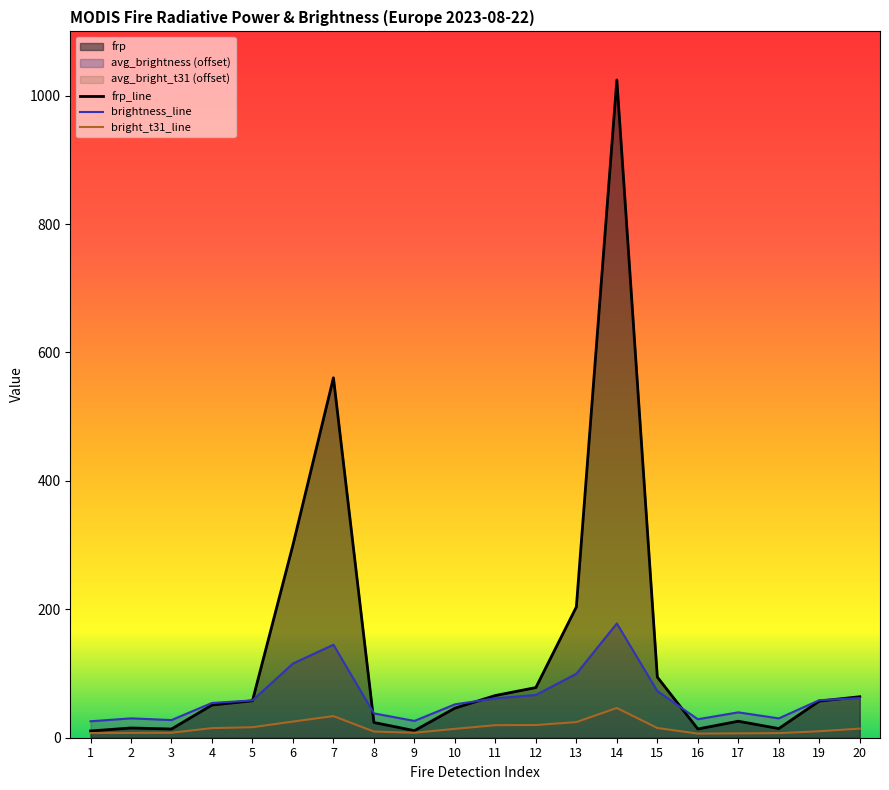

True or false: avg_frp and avg_brightness cross at least once.

True